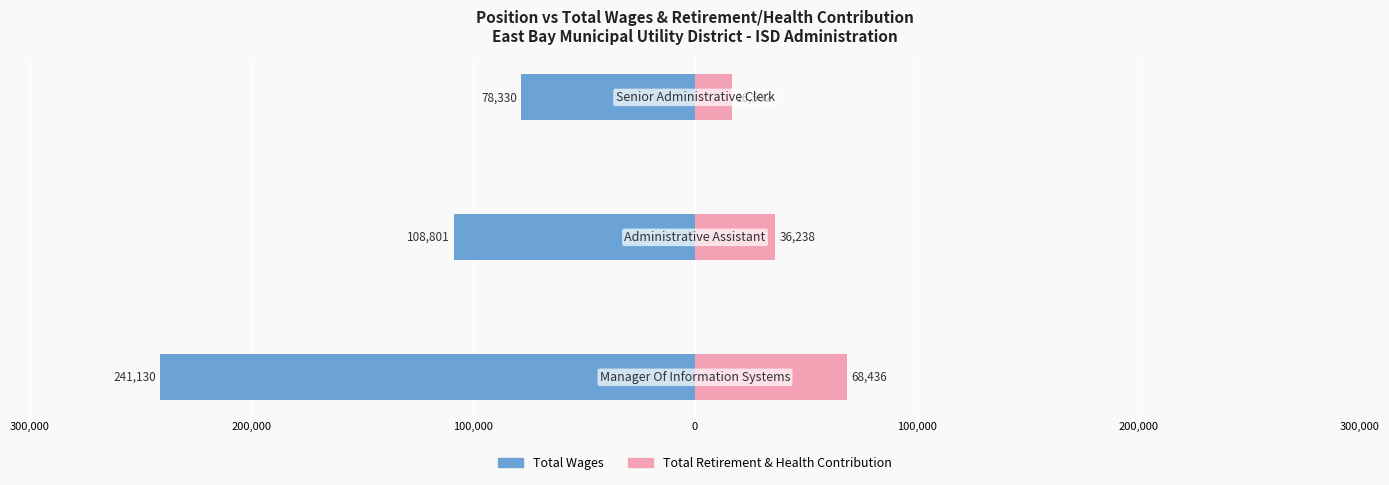

How many bars are there in total?

6